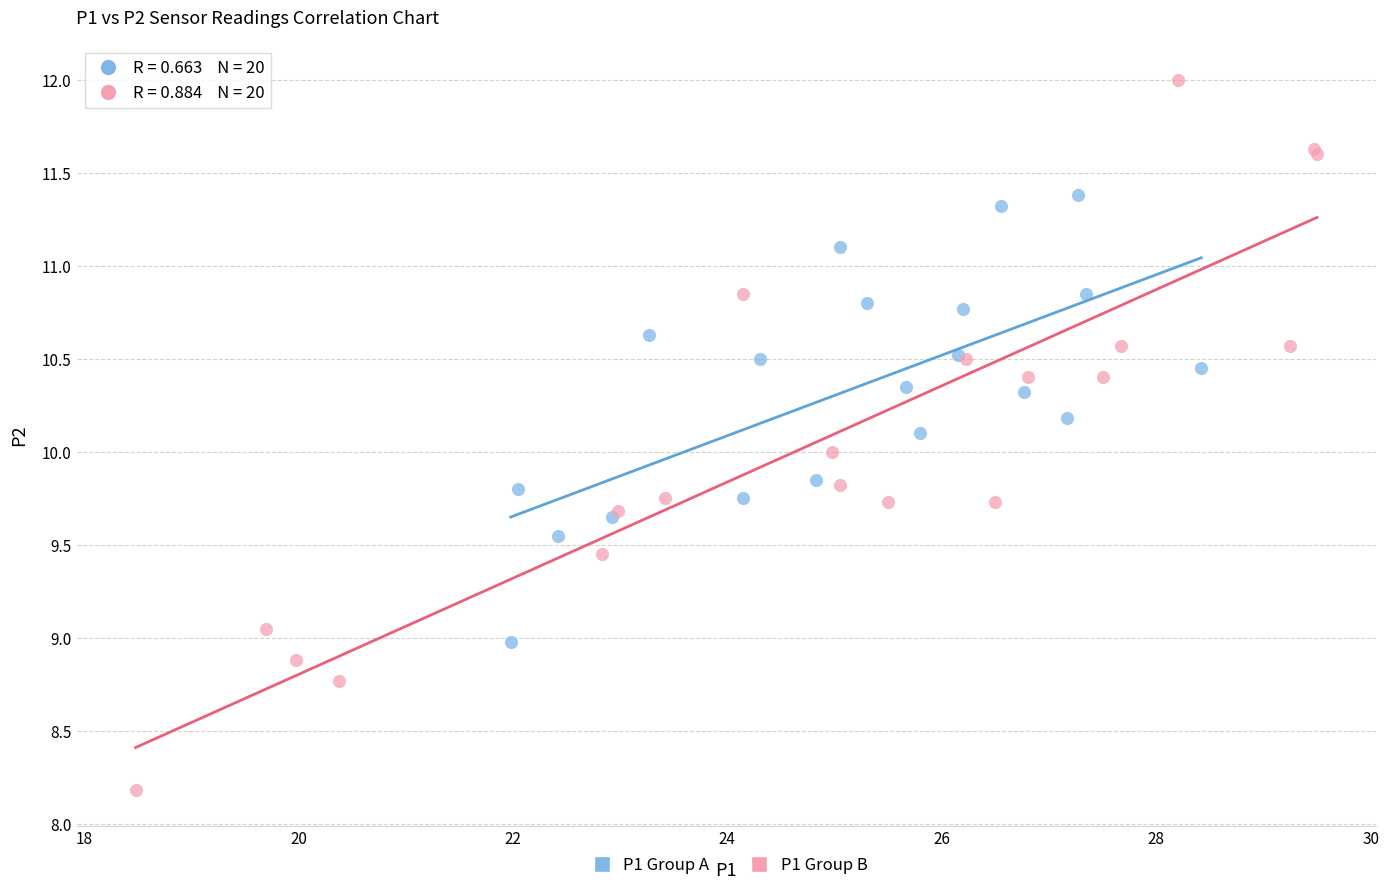

What are all the series names shown in the legend?

P1 Group A, P1 Group B